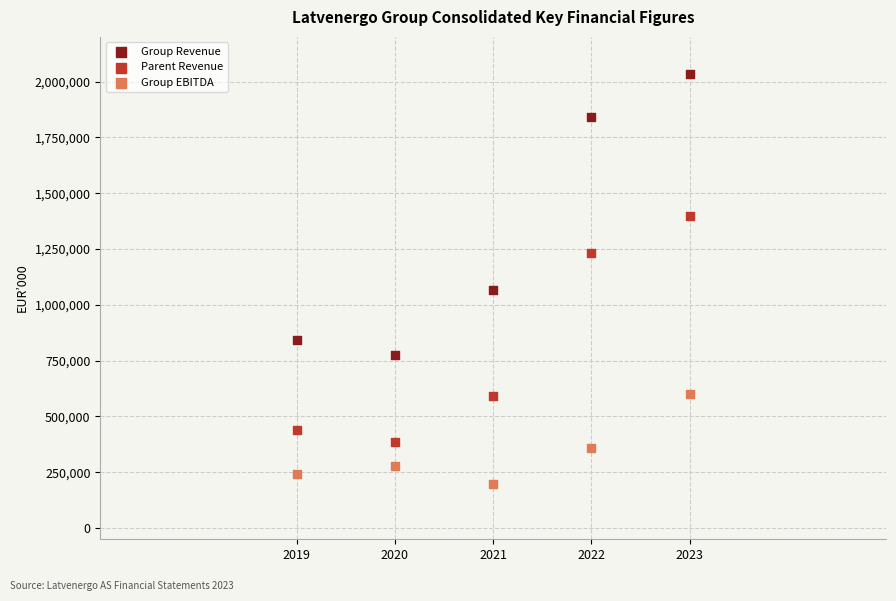

Across all series, what Y value is closest to 1116619?

1065219